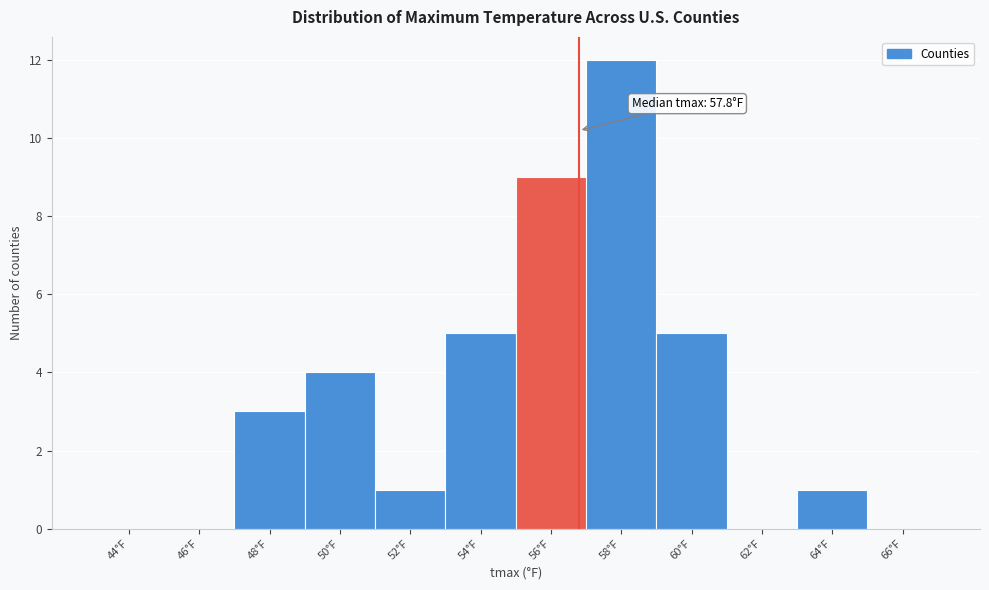

Reading right to left, list all the values displayed in this chart.

66°F=0	64°F=1	62°F=0	60°F=5	58°F=12	56°F=9	54°F=5	52°F=1	50°F=4	48°F=3	46°F=0	44°F=0